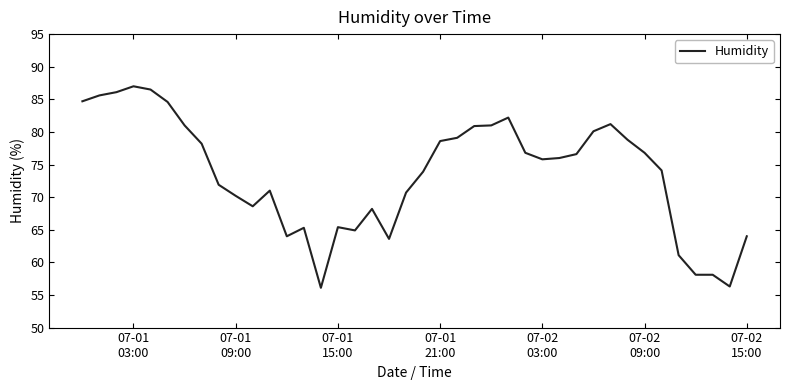

What is the difference between the maximum and minimum values?

30.9